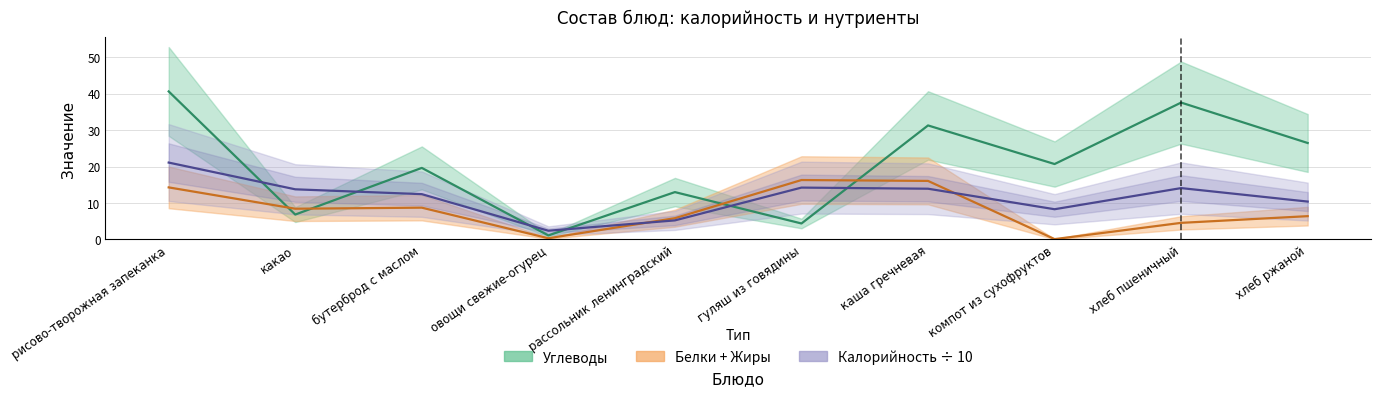

What is the difference between the maximum and second lowest values in the Углеводы series?

36.2